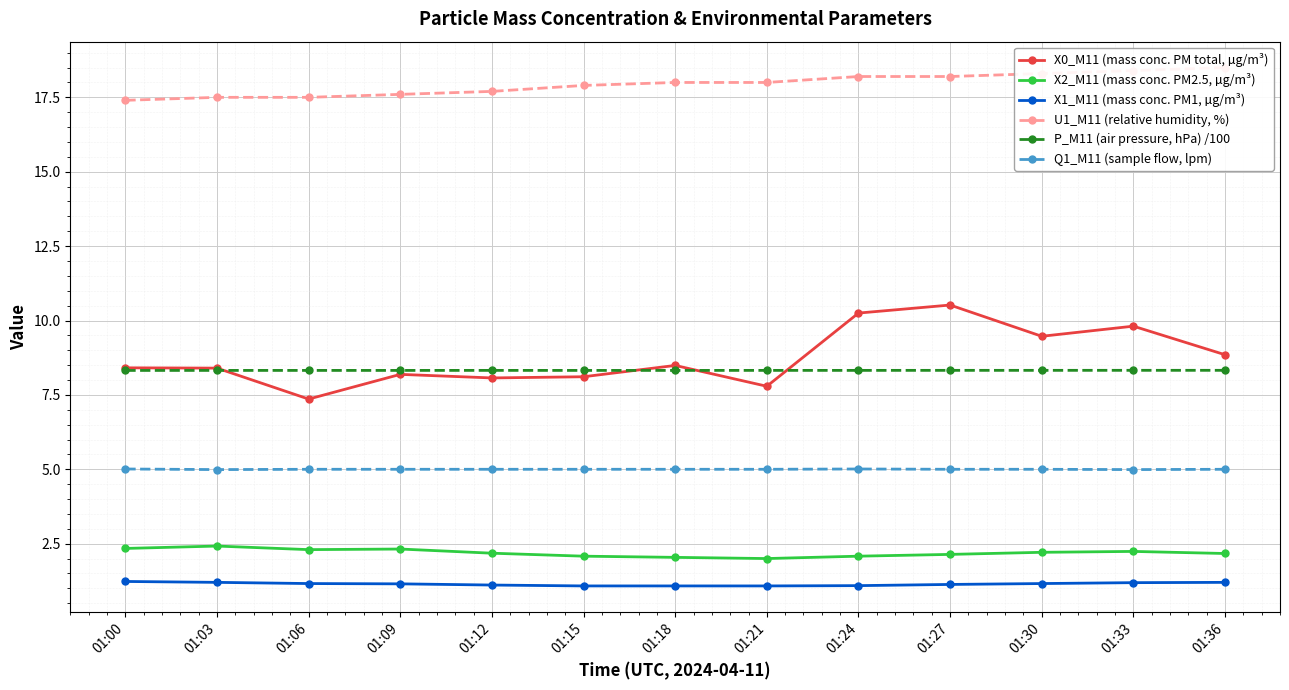

The value of Q1_M11 (sample flow, lpm) at 01:03 is 8.1. True or false?

False